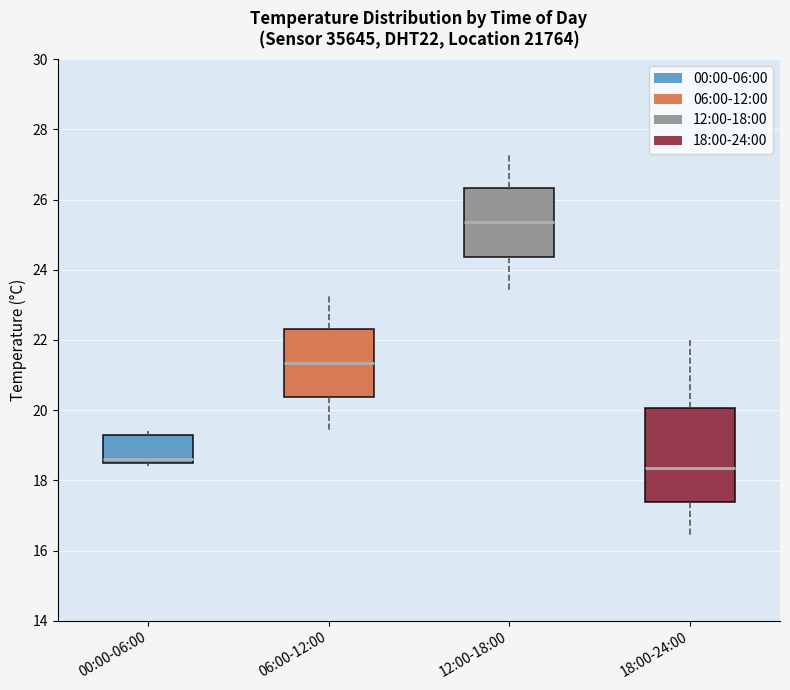

Reading left to right, transcribe this box plot: for each box, give where its median line is, the range the box spans, and where its two whiskers end, as read against the y-axis. The values are not printed on the chart, so give them approximately, as read against the axis.

00:00-06:00: median 18.6 (just above the box's lower edge), box 18.6 to 19.4, whiskers 18.4 to 19.4 (just above the box's upper edge)
06:00-12:00: median 21.4, box 20.4 to 22.4, whiskers 19.4 to 23.4
12:00-18:00: median 25.4, box 24.4 to 26.4, whiskers 23.4 to 27.4
18:00-24:00: median 18.4, box 17.4 to 20.0, whiskers 16.4 to 22.0